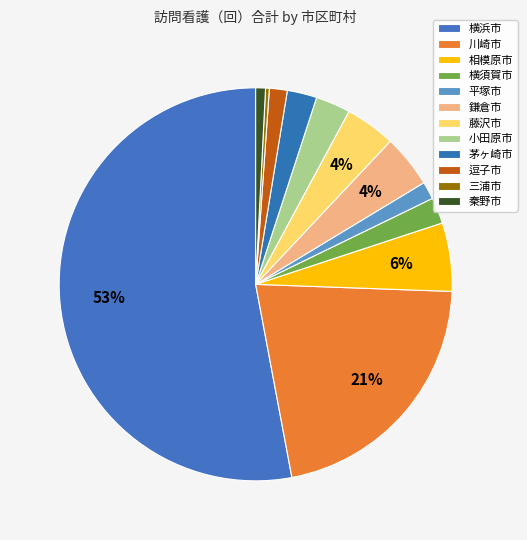

Does 横浜市 account for over 50% of the chart?

Yes